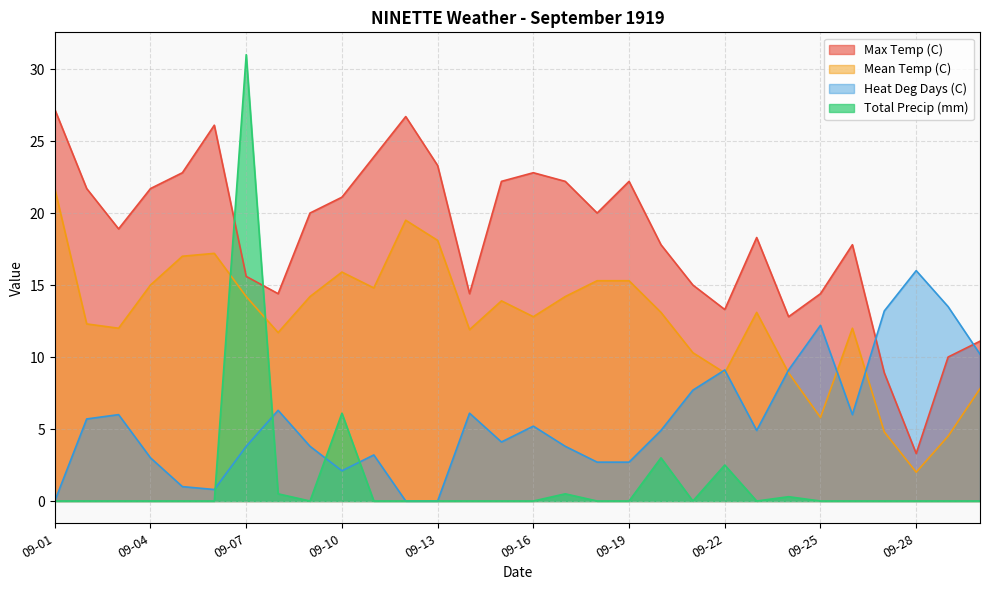

At how many categories does at least one series exceed 13?

28